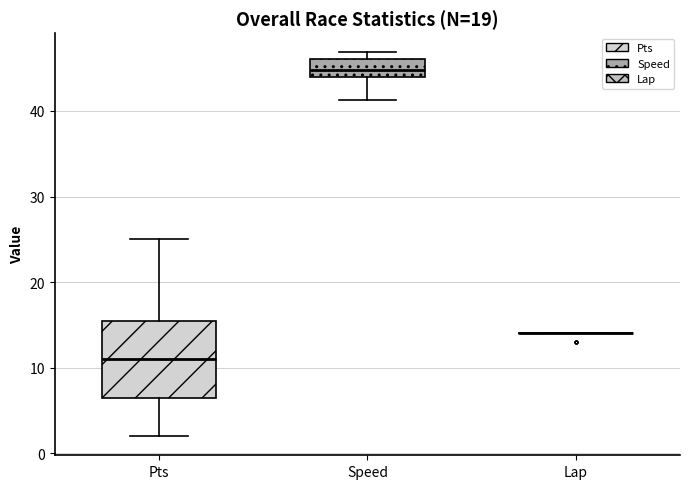

Reading left to right, transcribe this box plot: for each box, give where its median line is, the range the box spans, and where its two whiskers end, as read against the y-axis. The values are not printed on the chart, so give them approximately, as read against the axis.

Pts: median 11, box 7 to 16, whiskers 2 to 25
Speed: median 45, box 44 to 46, whiskers 41 to 47
Lap: box collapsed to a line at 14, whiskers 14 to 14